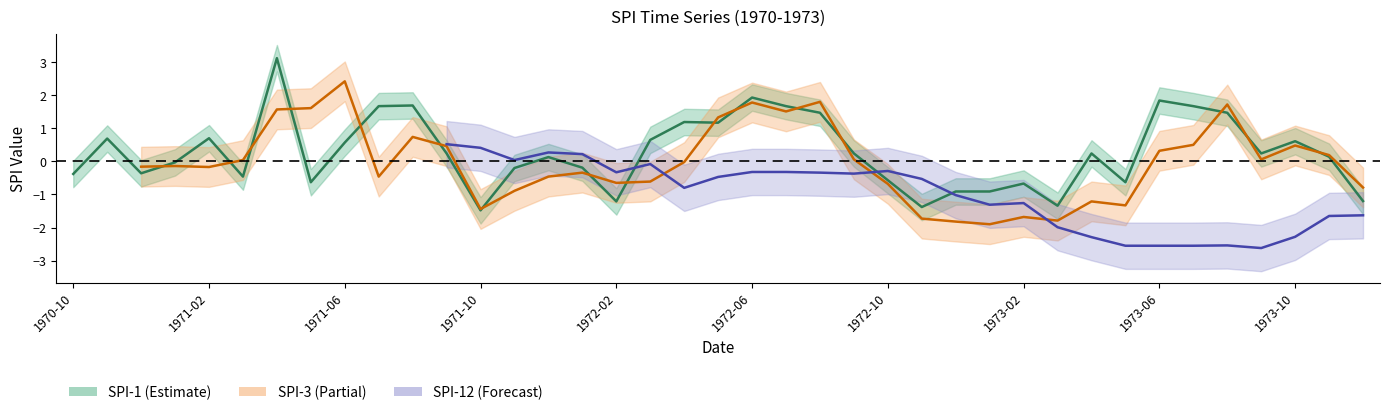

Between 1971-06 and 12, which series saw the biggest shift?

SPI-3